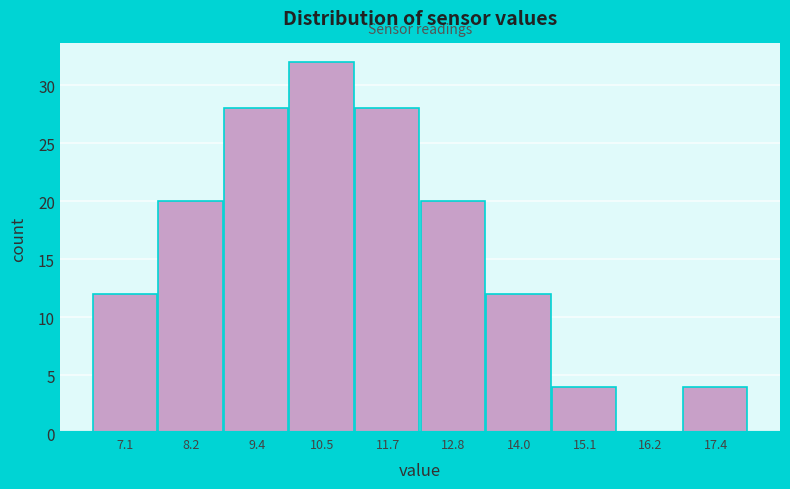

Over which range of the x-axis is the bar tallest?

10.0 to 11.0